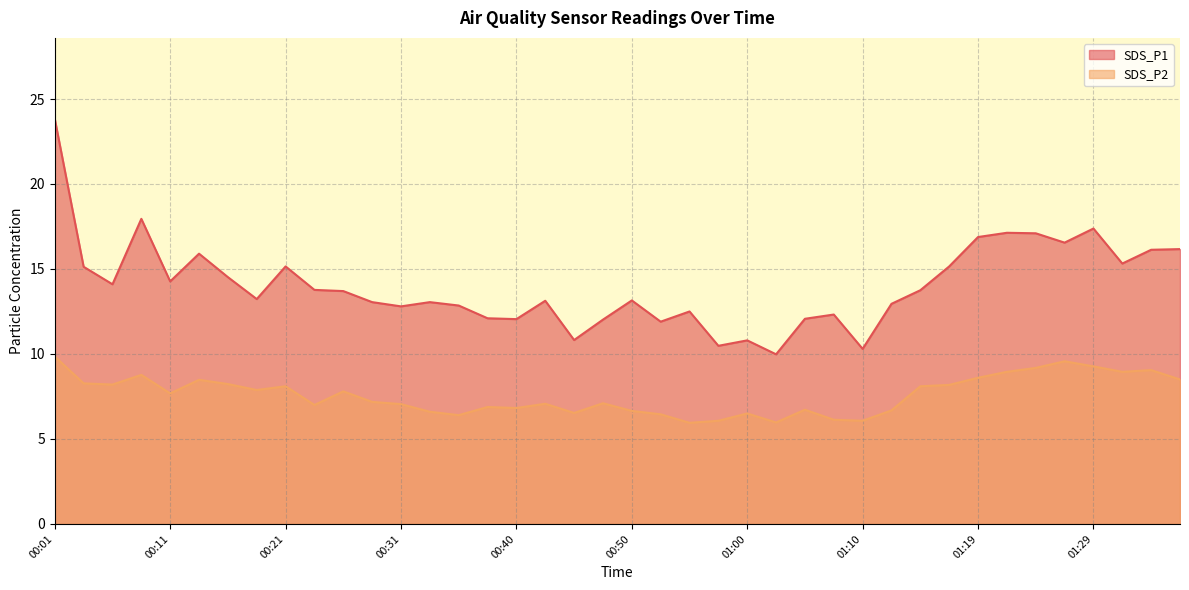

What is the value of the SDS_P1 point at the 13th from the left?

12.8